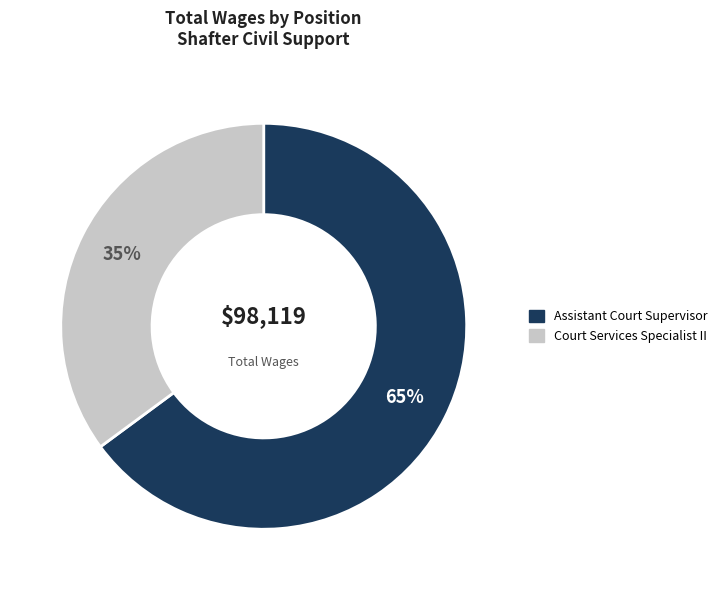

Does any single category account for the majority?

Yes